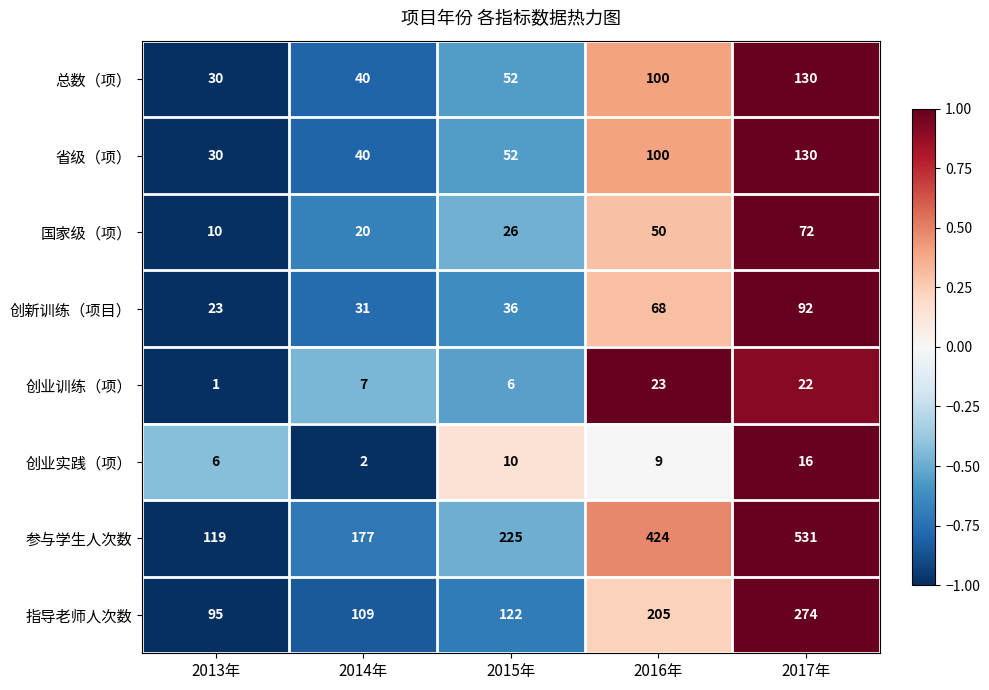

Is it true that 参与学生人次数 equals 531 at 2017年?

True